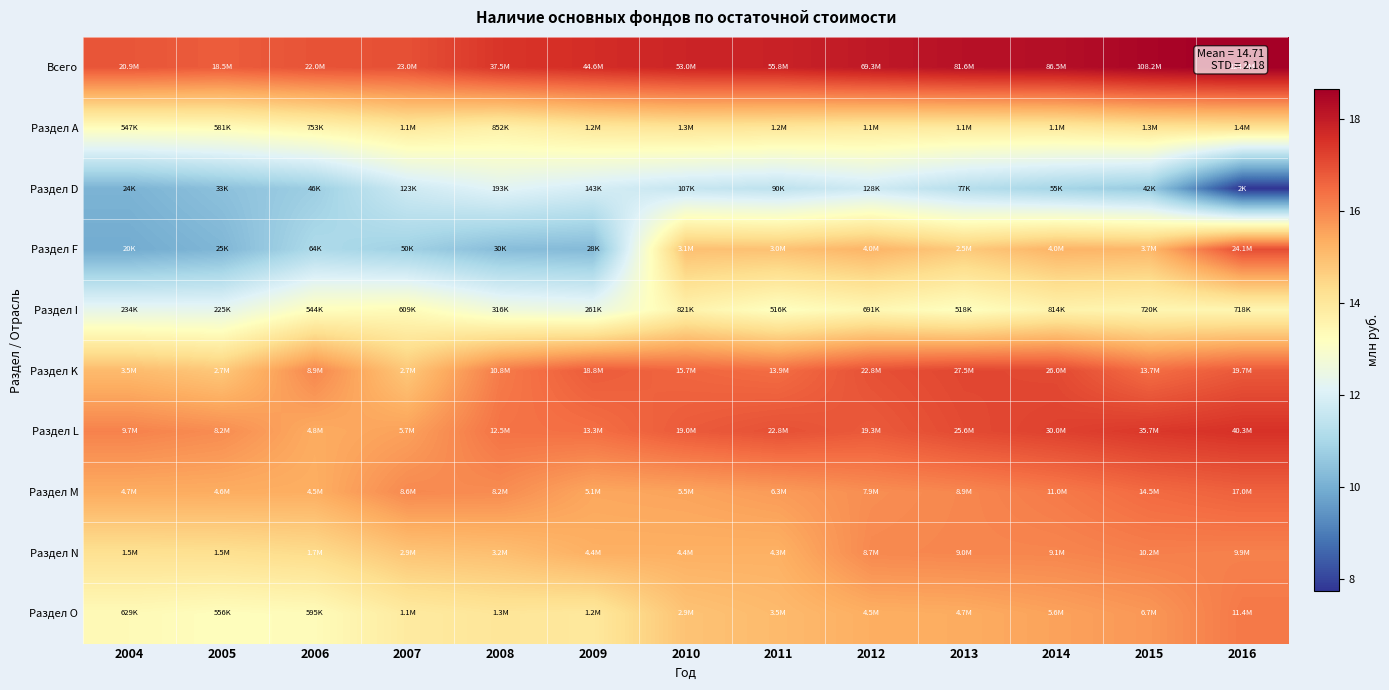

Reading left to right, what are all the values shown in this chart?

Всего: 2004=16.9	2005=16.7	2006=16.9	2007=17.0	2008=17.4	2009=17.6	2010=17.8	2011=17.8	2012=18.1	2013=18.2	2014=18.3	2015=18.5	2016=18.6
Раздел А: 2004=13.2	2005=13.3	2006=13.5	2007=13.9	2008=13.7	2009=14.0	2010=14.1	2011=14.0	2012=13.9	2013=13.9	2014=13.9	2015=14.1	2016=14.1
Раздел D: 2004=10.1	2005=10.4	2006=10.8	2007=11.7	2008=12.2	2009=11.9	2010=11.6	2011=11.4	2012=11.8	2013=11.3	2014=10.9	2015=10.7	2016=7.7
Раздел F: 2004=9.9	2005=10.2	2006=11.1	2007=10.8	2008=10.3	2009=10.3	2010=15.0	2011=14.9	2012=15.2	2013=14.7	2014=15.2	2015=15.1	2016=17.0
Раздел I: 2004=12.4	2005=12.3	2006=13.2	2007=13.3	2008=12.7	2009=12.5	2010=13.6	2011=13.2	2012=13.4	2013=13.2	2014=13.6	2015=13.5	2016=13.5
Раздел K: 2004=15.1	2005=14.8	2006=16.0	2007=14.8	2008=16.2	2009=16.8	2010=16.6	2011=16.4	2012=16.9	2013=17.1	2014=17.1	2015=16.4	2016=16.8
Раздел L: 2004=16.1	2005=15.9	2006=15.4	2007=15.6	2008=16.3	2009=16.4	2010=16.8	2011=16.9	2012=16.8	2013=17.1	2014=17.2	2015=17.4	2016=17.5
Раздел M: 2004=15.4	2005=15.4	2006=15.3	2007=16.0	2008=15.9	2009=15.5	2010=15.5	2011=15.7	2012=15.9	2013=16.0	2014=16.2	2015=16.5	2016=16.6
Раздел N: 2004=14.2	2005=14.2	2006=14.4	2007=14.9	2008=15.0	2009=15.3	2010=15.3	2011=15.3	2012=16.0	2013=16.0	2014=16.0	2015=16.1	2016=16.1
Раздел O: 2004=13.4	2005=13.2	2006=13.3	2007=13.9	2008=14.1	2009=14.0	2010=14.9	2011=15.1	2012=15.3	2013=15.4	2014=15.5	2015=15.7	2016=16.2